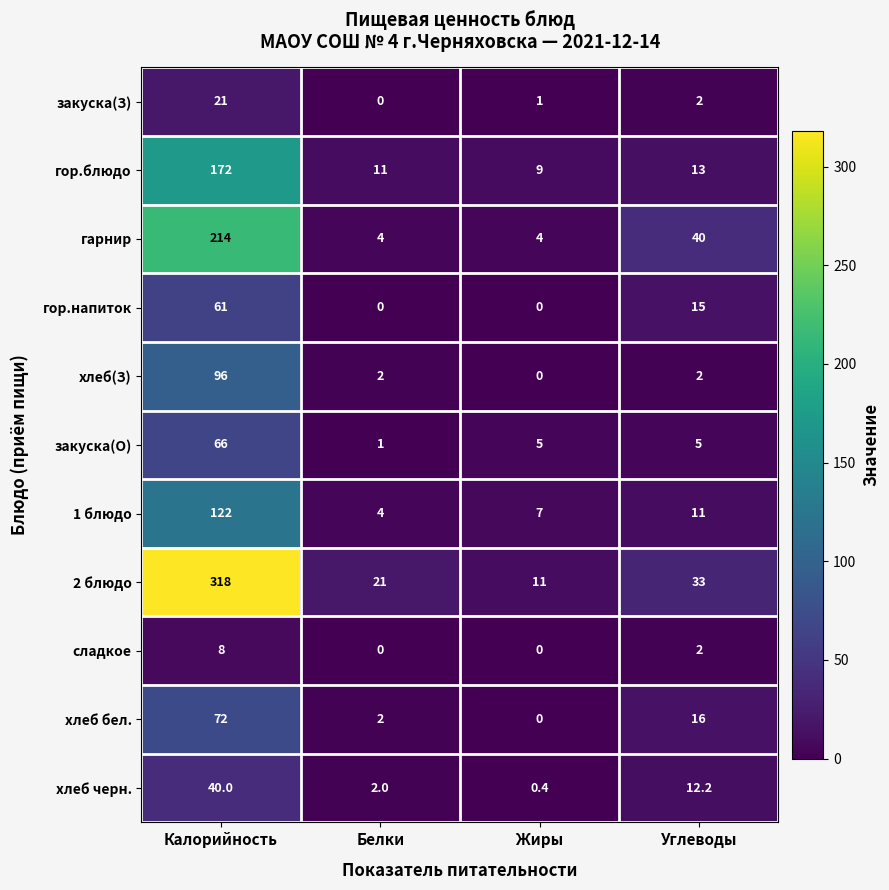

Which series has the largest total across all categories?

2 блюдо